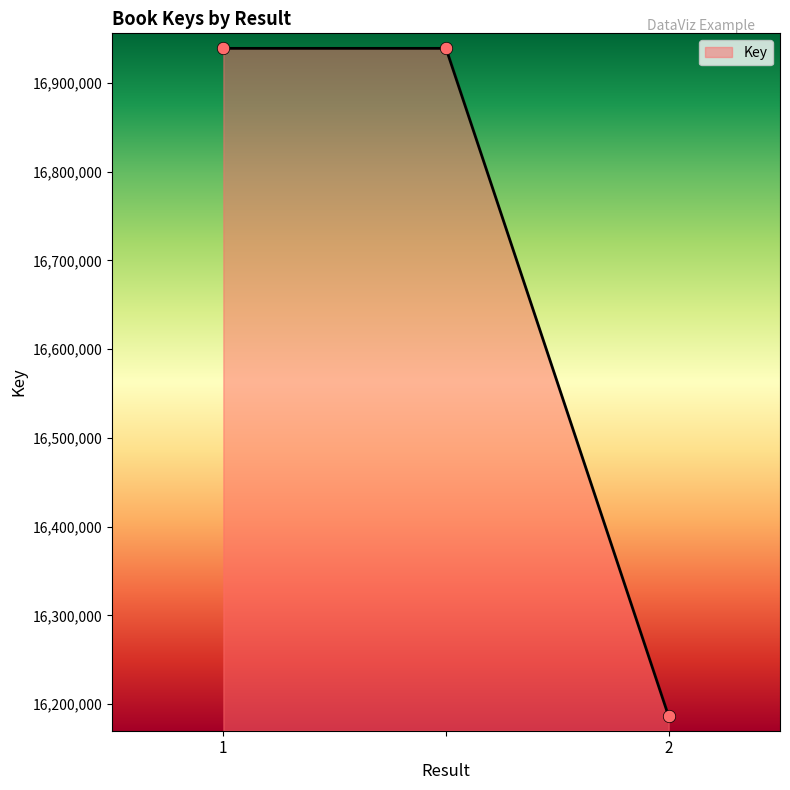

What is the greatest value displayed?

16938965